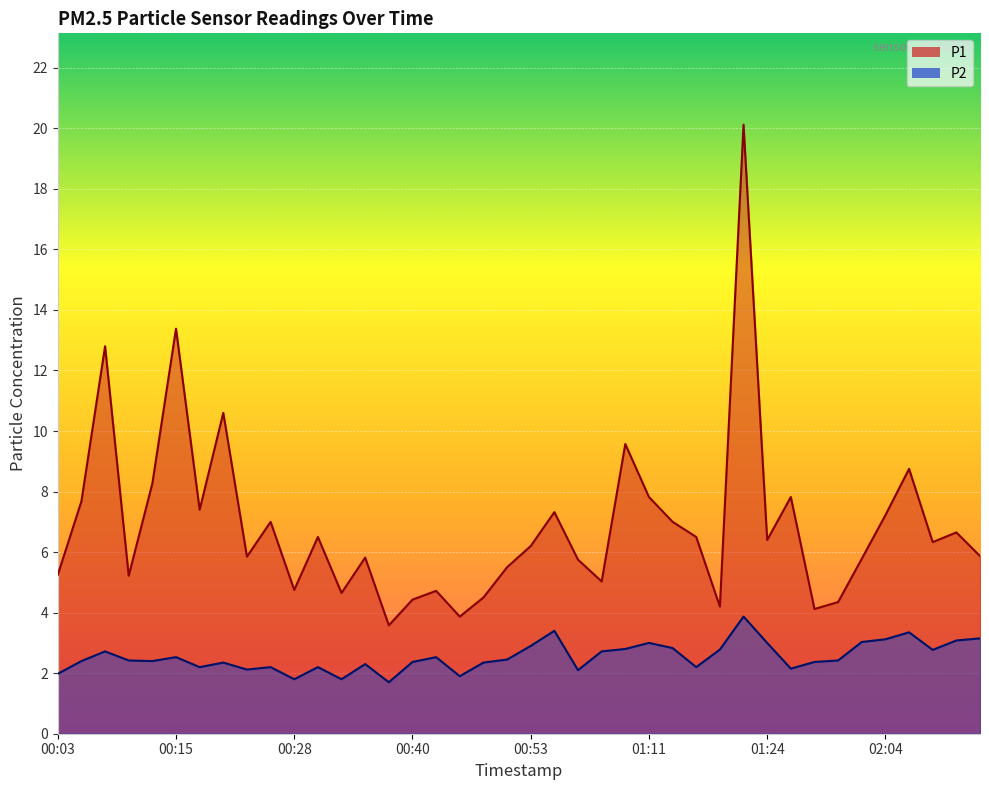

Between 00:28 and 01:11, which is larger?

01:11